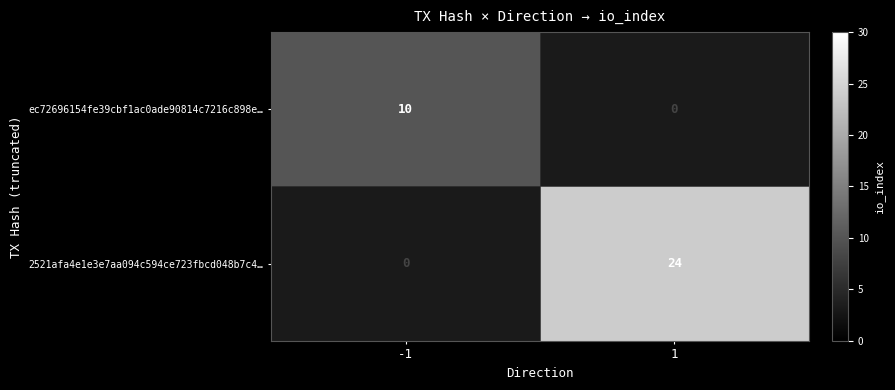

What is the approximate value of ec72696154fe39cbf1ac0ade90814c7216c898e… at -1, to the nearest 10?

10